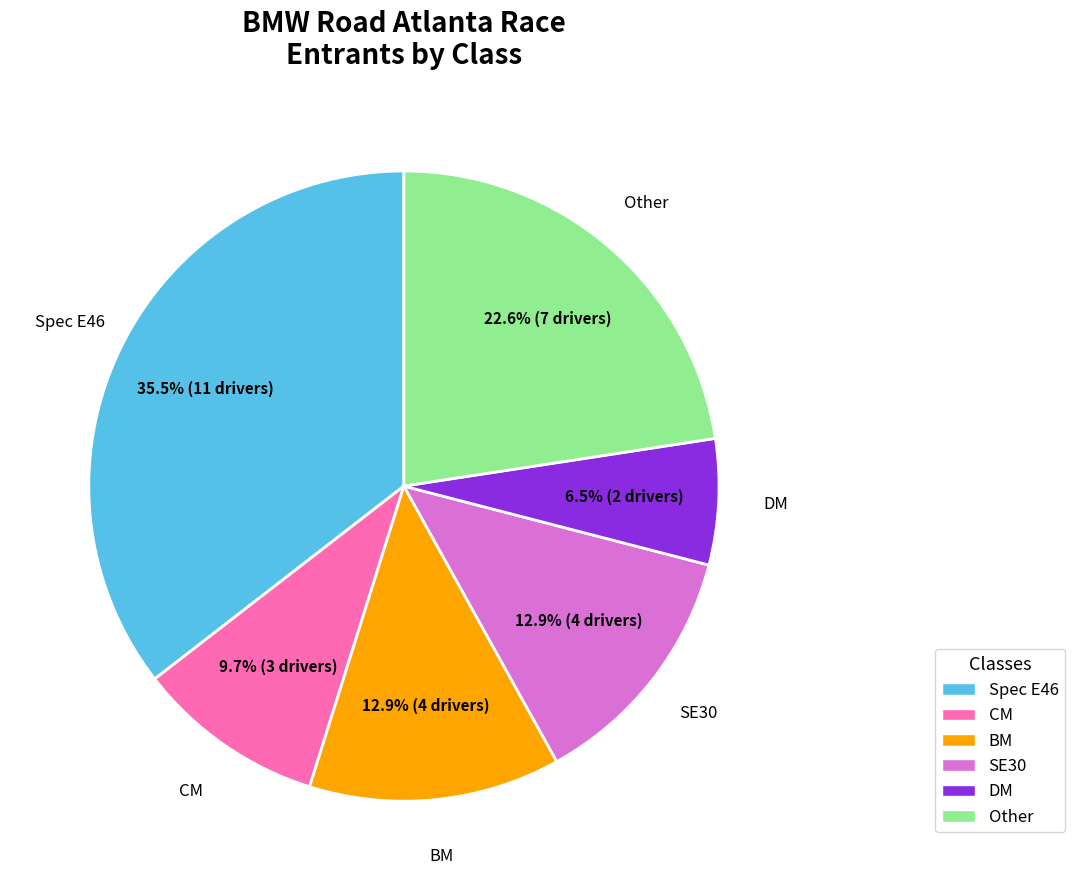

Which category has the biggest portion of the pie?

Spec E46